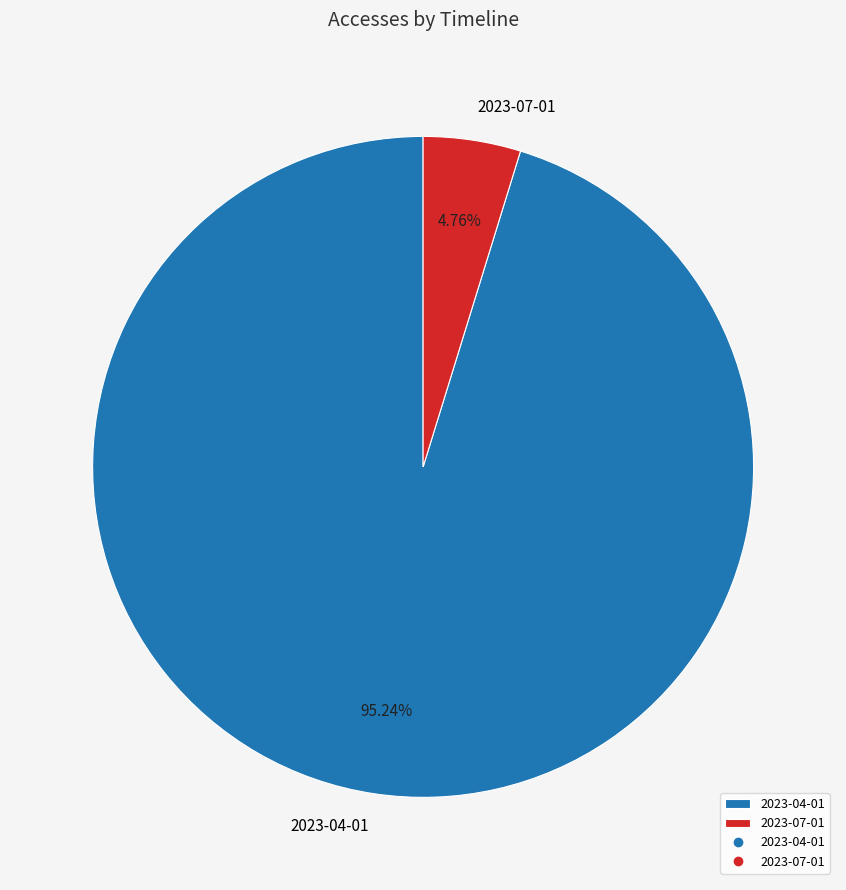

Combined, do 2023-07-01 and 2023-04-01 account for over 50%?

Yes